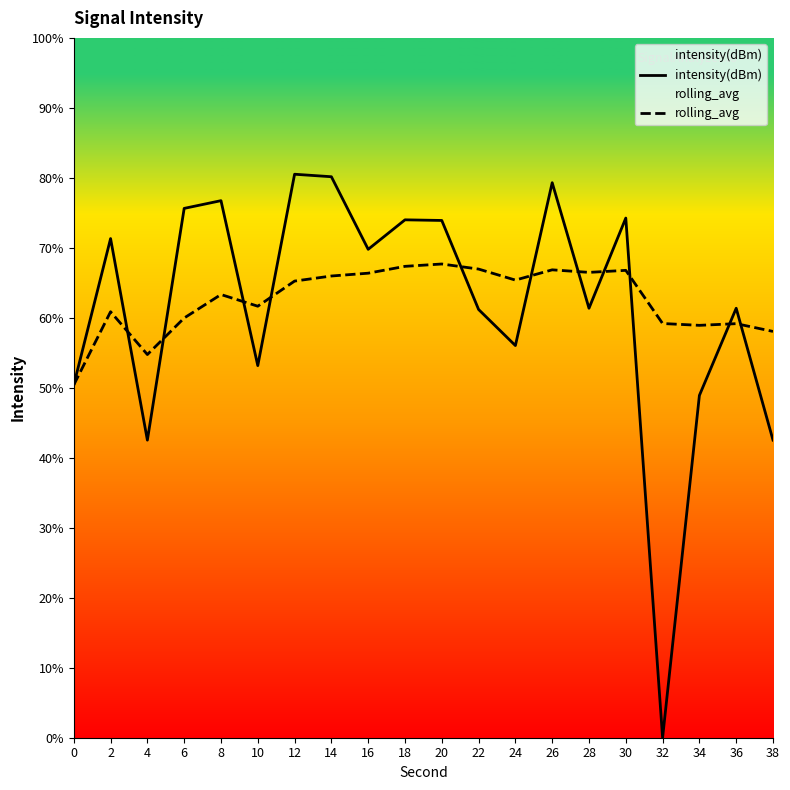

Where do rolling_avg and intensity(dBm) first cross each other?

2 and 4